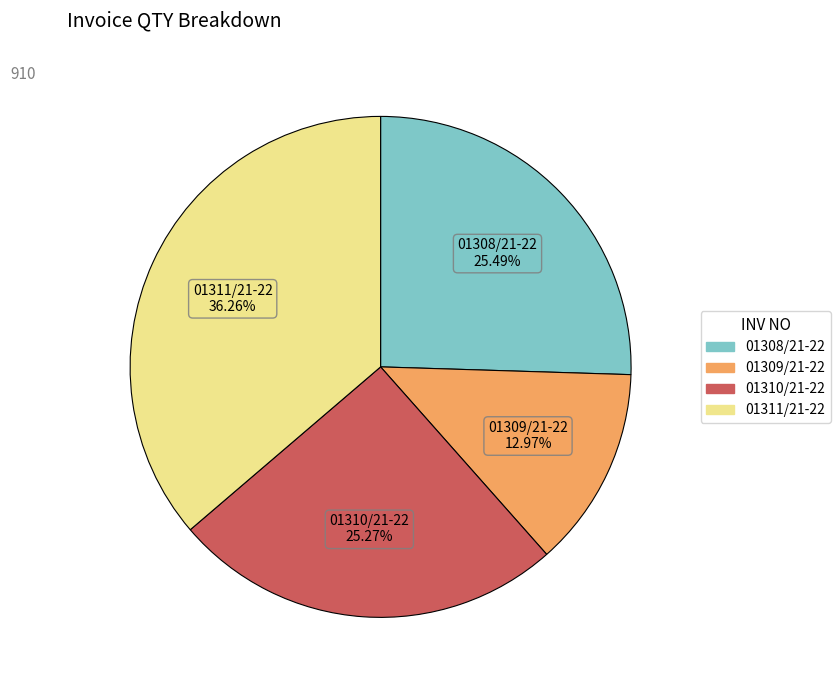

To the nearest percent, what is the difference between the 01309/21-22 and 01311/21-22 slice percentages?

23%